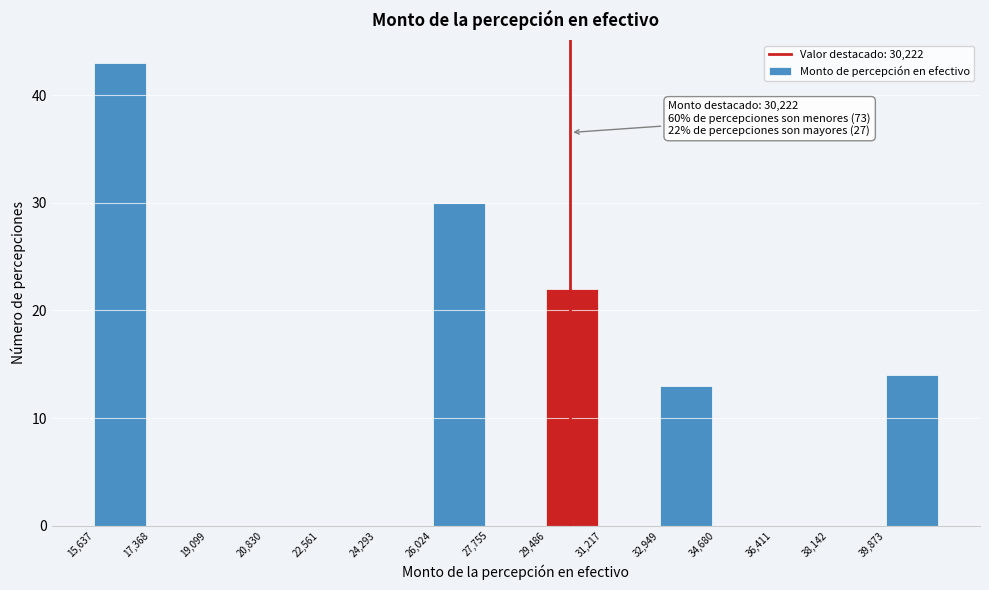

Which range on the x-axis has the tallest bar?

15600 to 17400